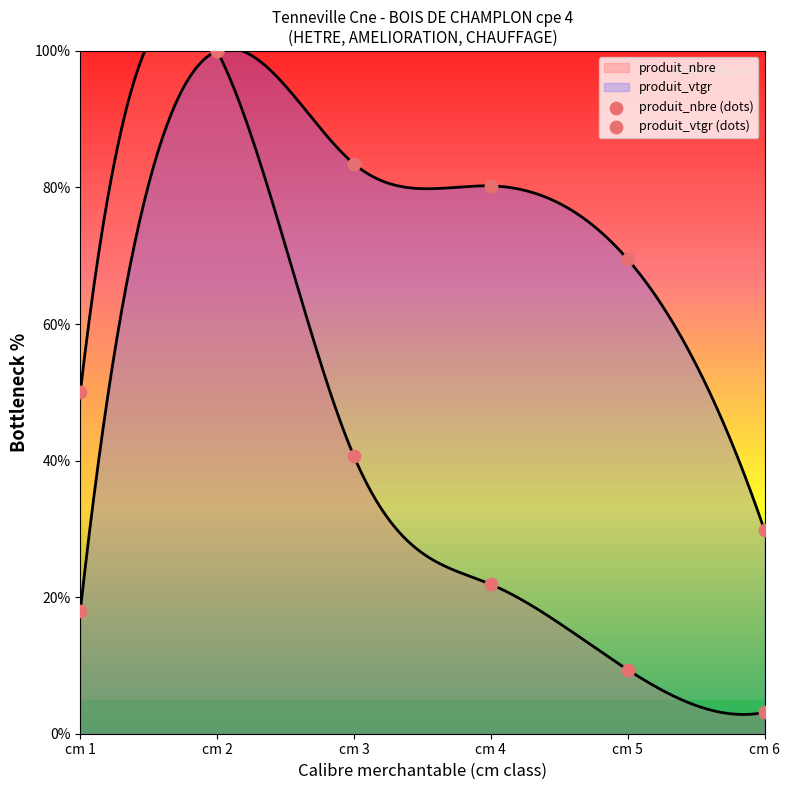

Is the value of produit_vtgr (dots) at cm 3 greater than the value of produit_nbre (dots) at cm 2?

No